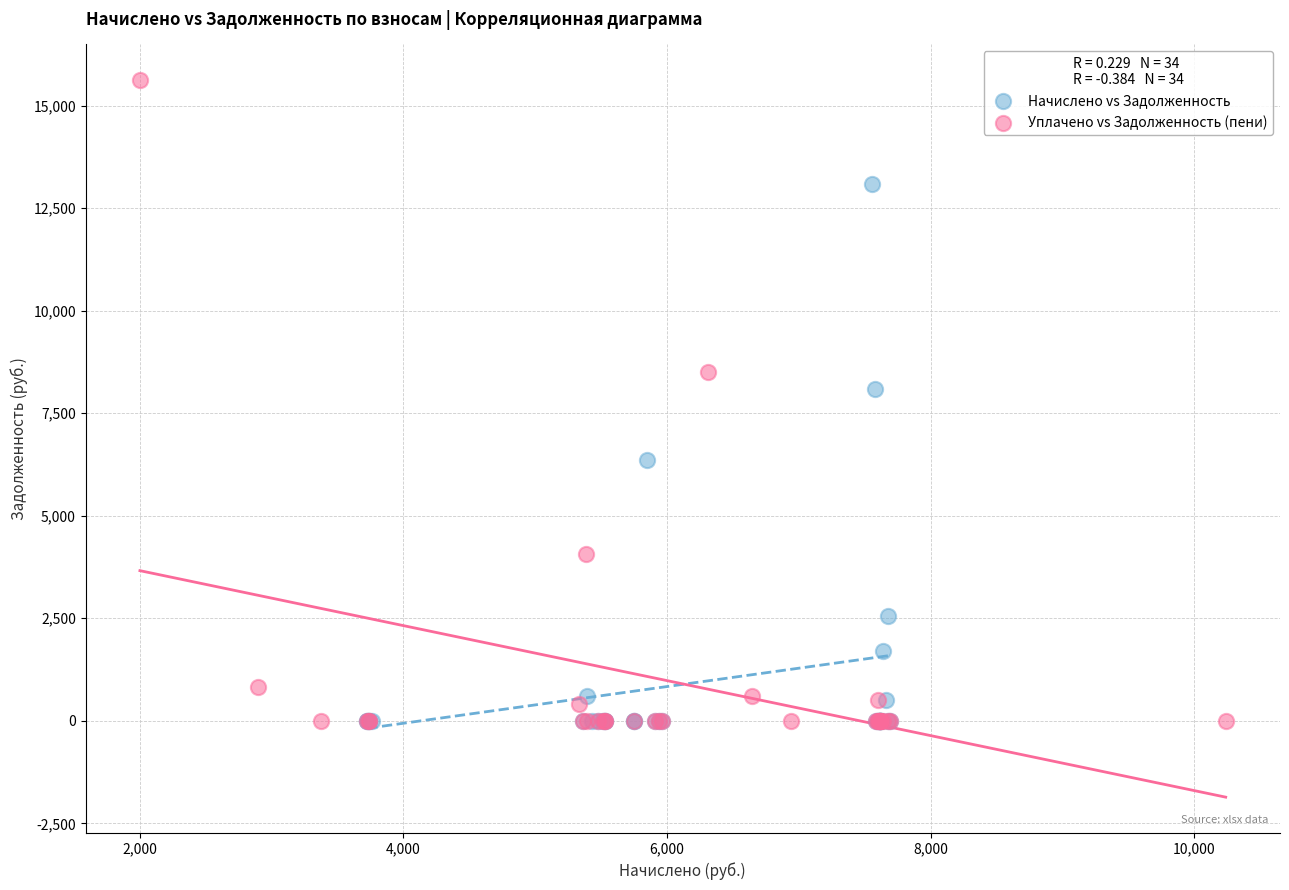

Which series has the largest Y range (max minus min)?

Уплачено vs Задолженность (пени)